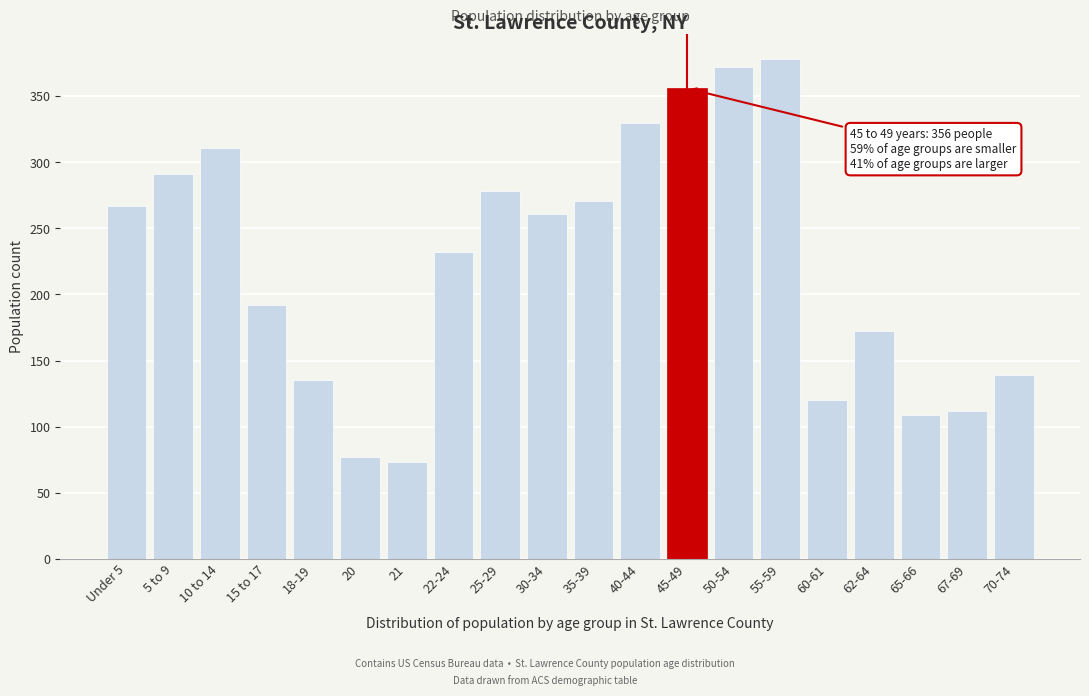

Reading left to right, what are all the values shown in this chart?

Under 5=267	5 to 9=291	10 to 14=311	15 to 17=192	18-19=135	20=77	21=73	22-24=232	25-29=278	30-34=261	35-39=271	40-44=330	45-49=356	50-54=372	55-59=378	60-61=120	62-64=172	65-66=109	67-69=112	70-74=139